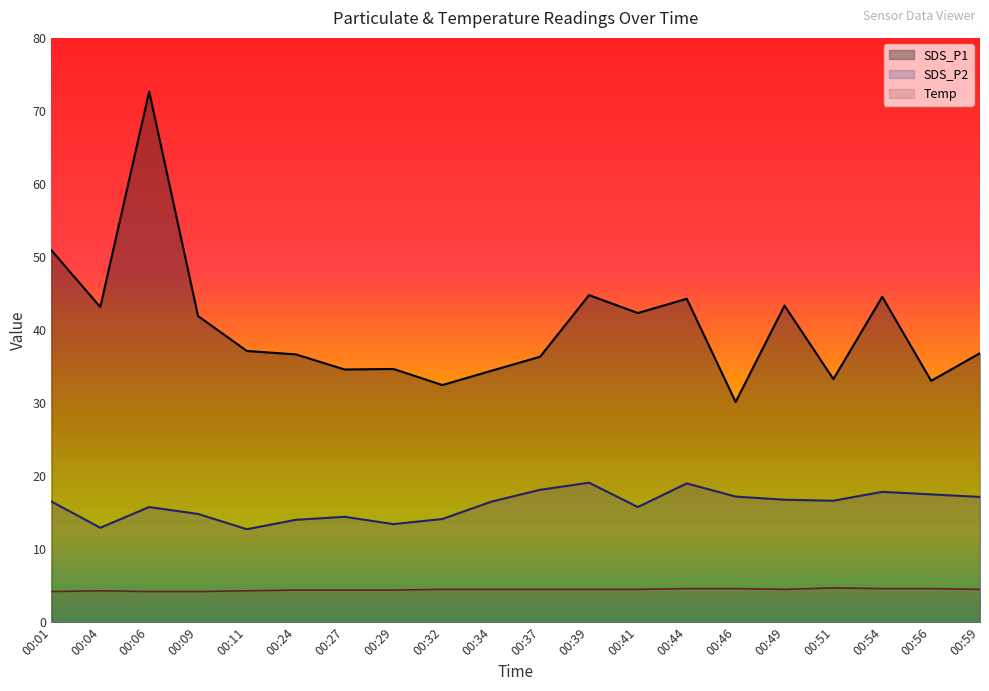

Reading left to right, what are all the values shown in this chart?

SDS_P1: 50.9	43.1	72.7	41.9	37.1	36.7	34.6	34.7	32.5	34.4	36.4	44.8	42.3	44.3	30.1	43.4	33.3	44.5	33.0	36.8
SDS_P2: 16.5	12.9	15.8	14.8	12.7	14.0	14.4	13.4	14.1	16.5	18.1	19.1	15.8	19.0	17.2	16.8	16.6	17.9	17.5	17.1
Temp: 4.2	4.3	4.2	4.2	4.3	4.4	4.4	4.4	4.5	4.5	4.5	4.5	4.5	4.6	4.6	4.5	4.7	4.6	4.6	4.5